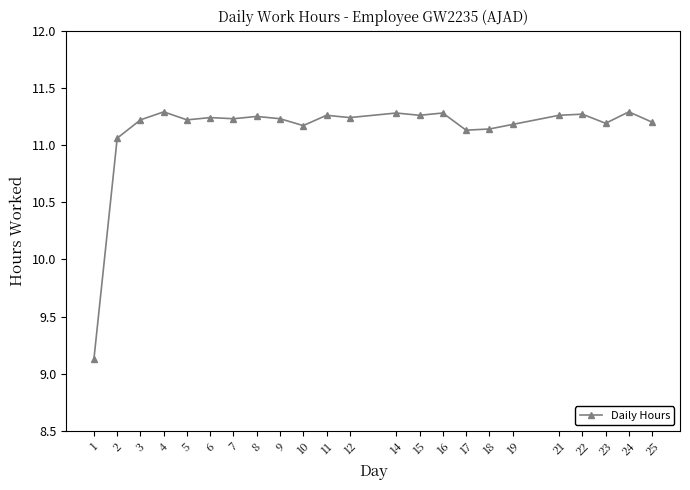

What is the difference between the maximum and minimum values?

2.2